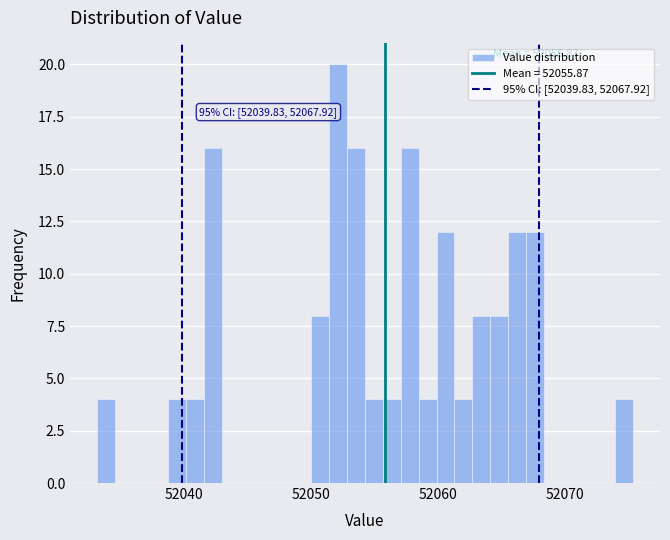

Read against the x-axis, roughly where is the centre of the tallest bar?

52052